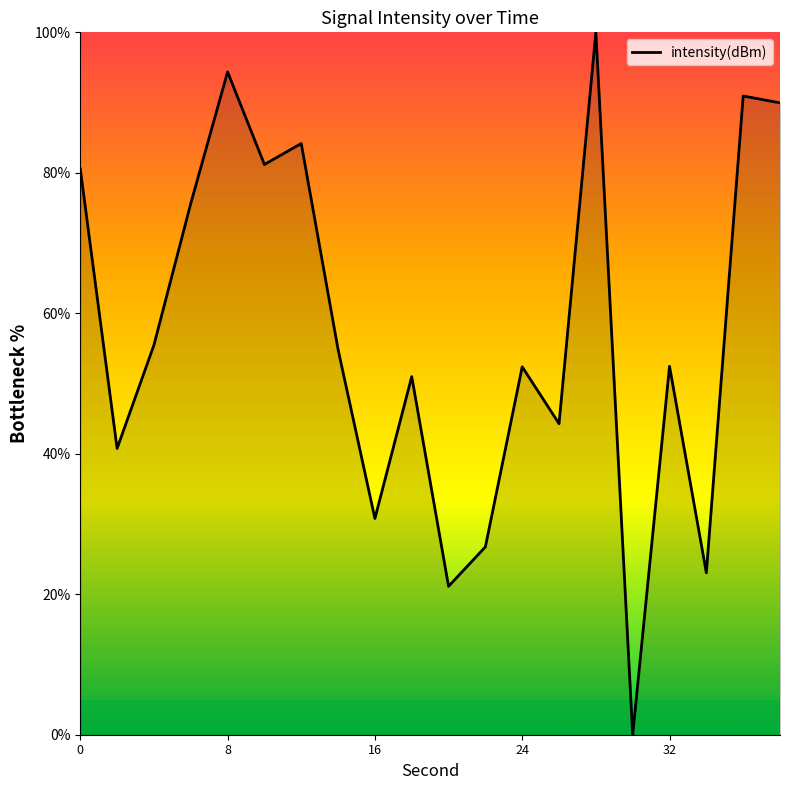

What is the difference between the maximum and minimum values?

100.0